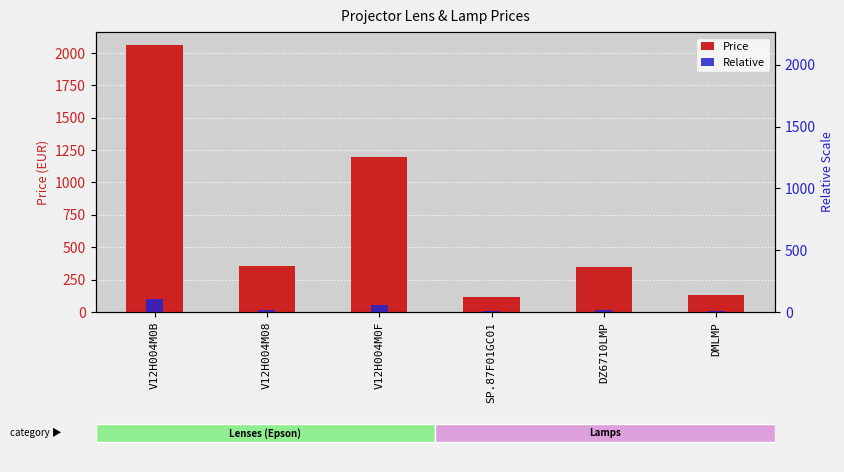

What position from the right is DMLMP?

1